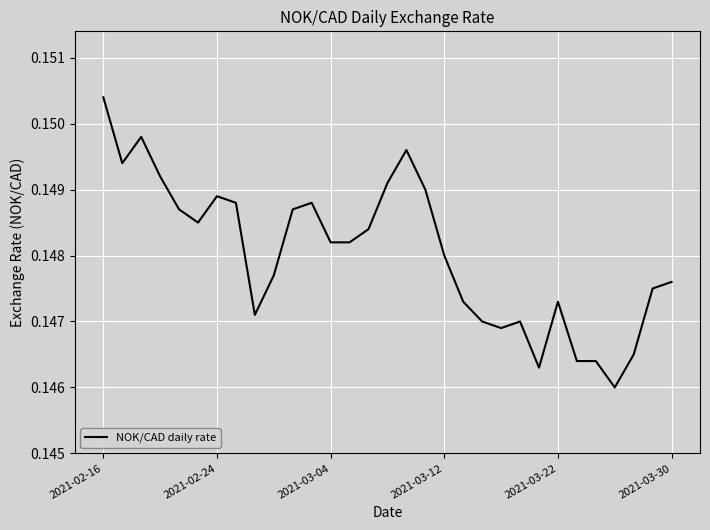

Does the chart have visible grid lines?

Yes